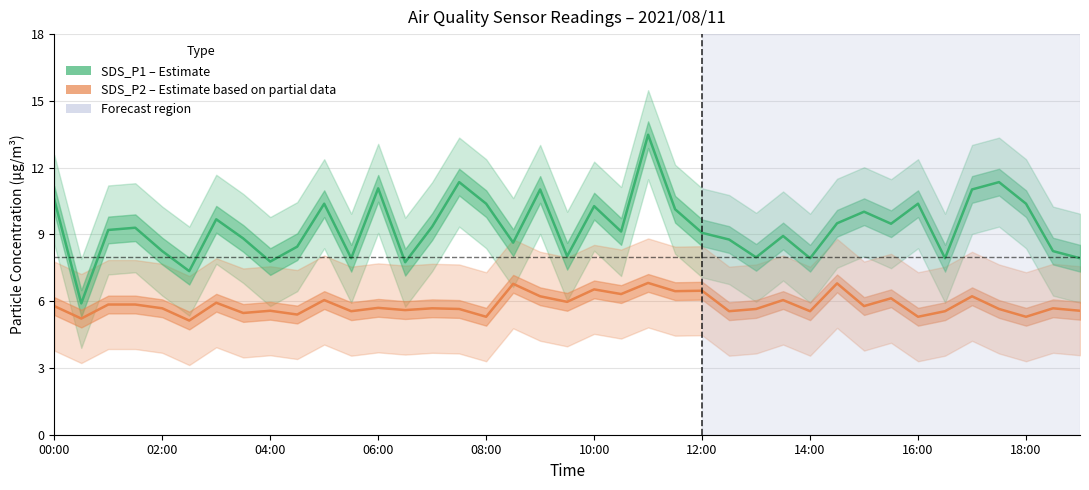

What is the smallest value displayed?

5.1